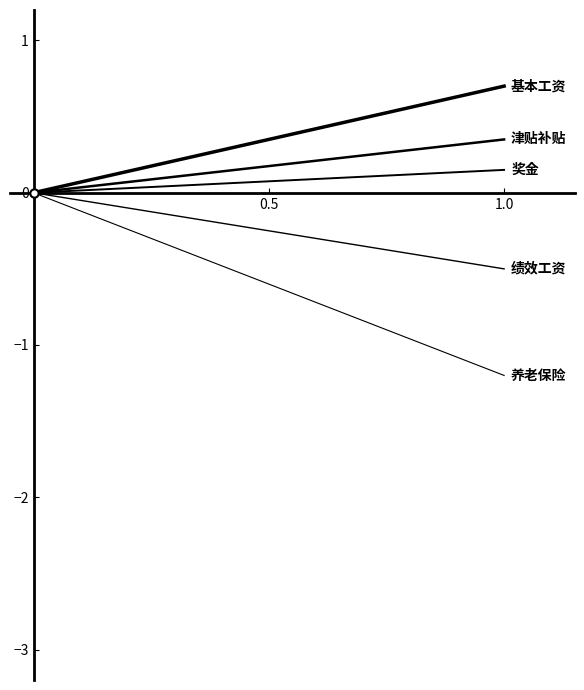

How many negative values does the 绩效工资 series have?

1